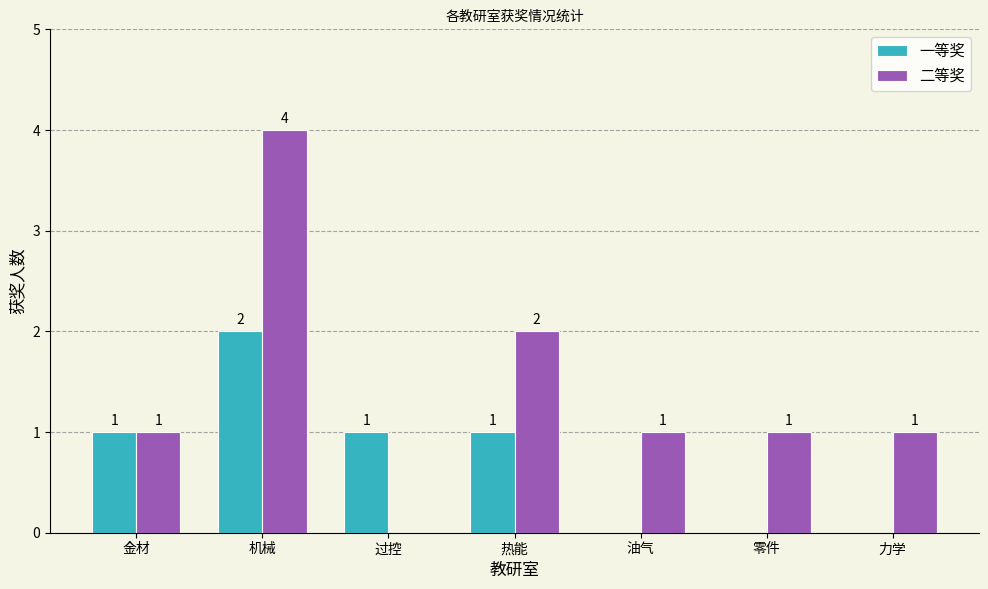

At which label is 二等奖 closest to 2?

热能